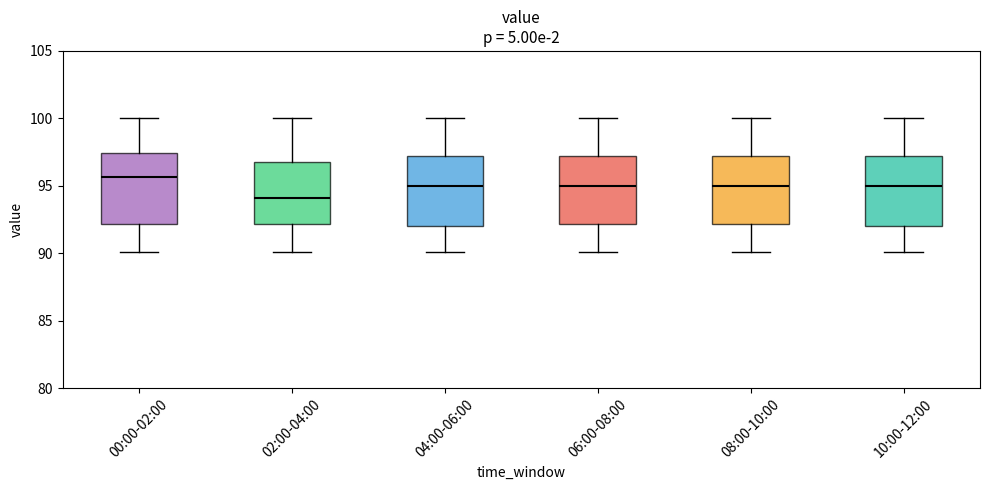

Reading left to right, transcribe this box plot: for each box, give where its median line is, the range the box spans, and where its two whiskers end, as read against the y-axis. The values are not printed on the chart, so give them approximately, as read against the axis.

00:00-02:00: median 95.5, box 92.0 to 97.5, whiskers 90.0 to 100.0
02:00-04:00: median 94.0, box 92.0 to 97.0, whiskers 90.0 to 100.0
04:00-06:00: median 95.0, box 92.0 to 97.0, whiskers 90.0 to 100.0
06:00-08:00: median 95.0, box 92.0 to 97.0, whiskers 90.0 to 100.0
08:00-10:00: median 95.0, box 92.0 to 97.0, whiskers 90.0 to 100.0
10:00-12:00: median 95.0, box 92.0 to 97.0, whiskers 90.0 to 100.0